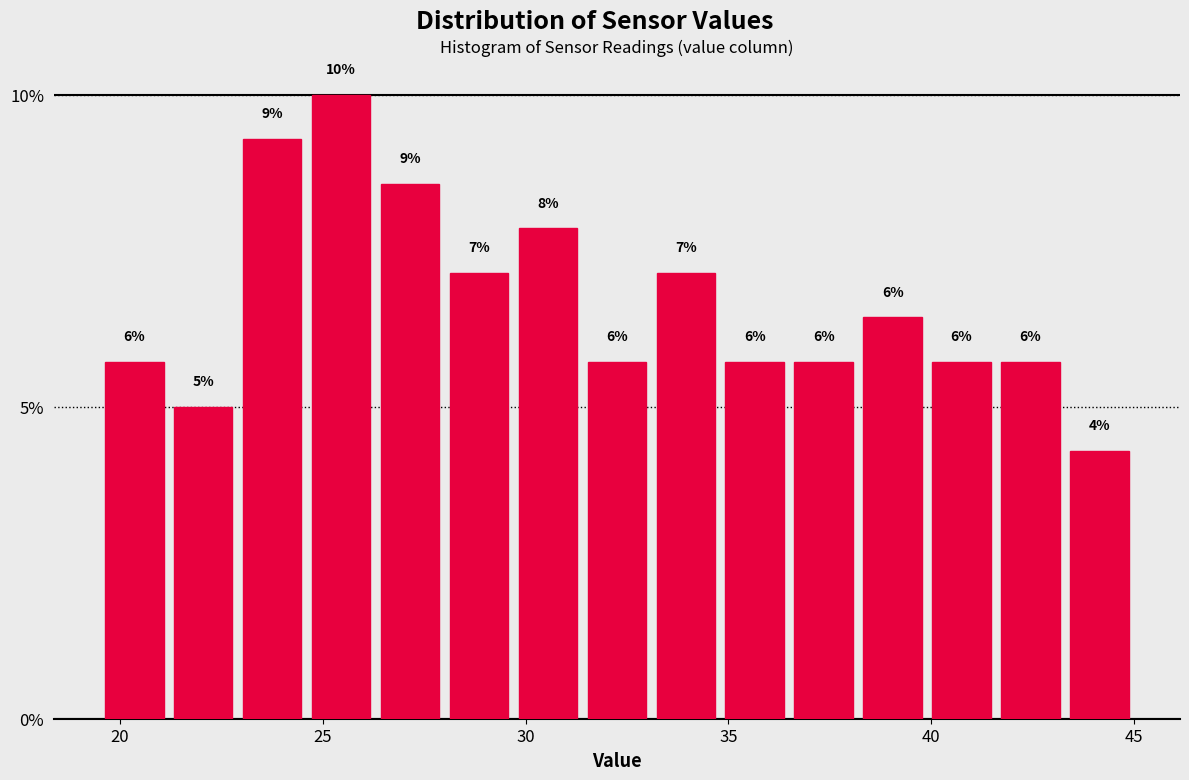

Read against the x-axis, roughly where is the centre of the tallest bar?

25.5